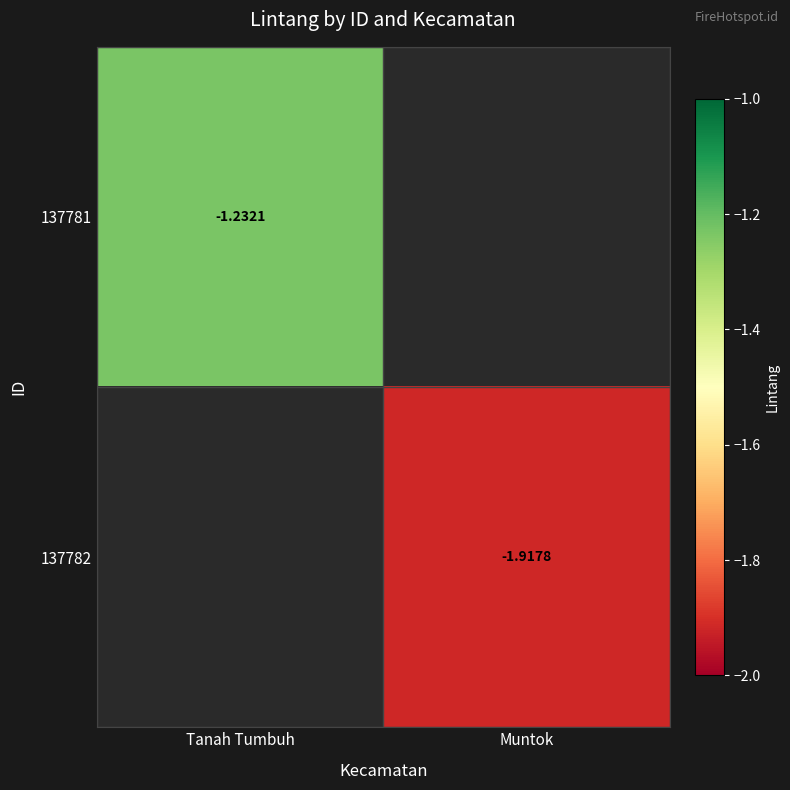

Rank the series by their maximum value, from highest to lowest.

137781, 137782